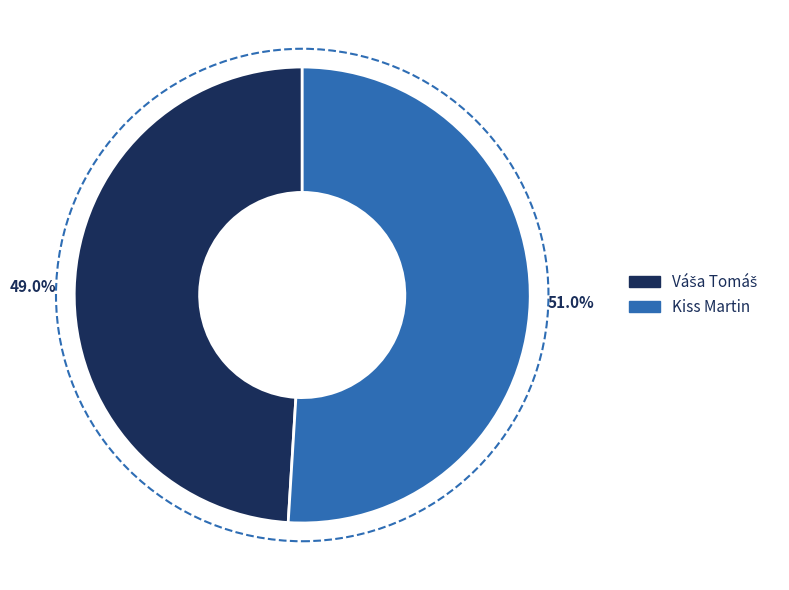

Does Kiss Martin account for over 50% of the chart?

Yes